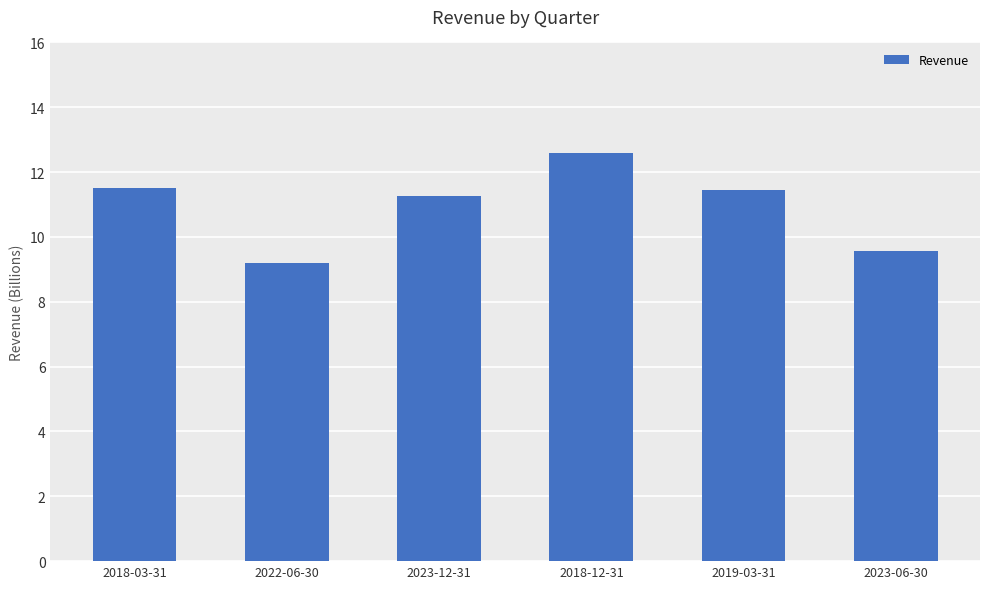

Does the chart contain any negative values?

No